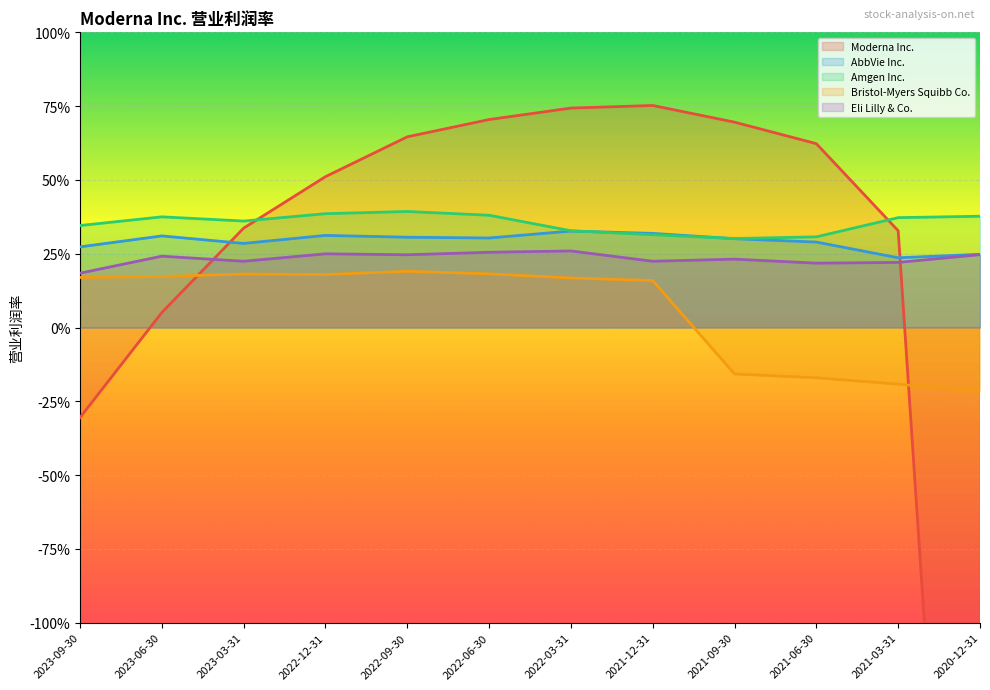

After their last crossing, which series has the higher values: Moderna Inc. or Eli Lilly & Co.?

Eli Lilly & Co.